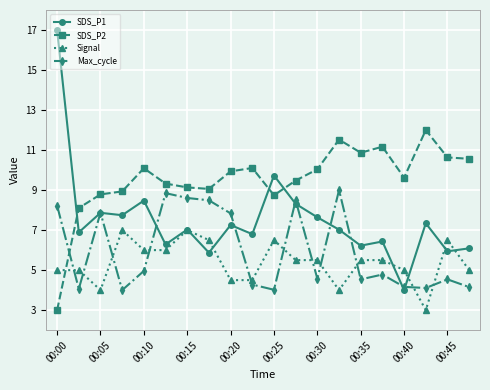

Which series has the largest range (max minus min)?

SDS_P1